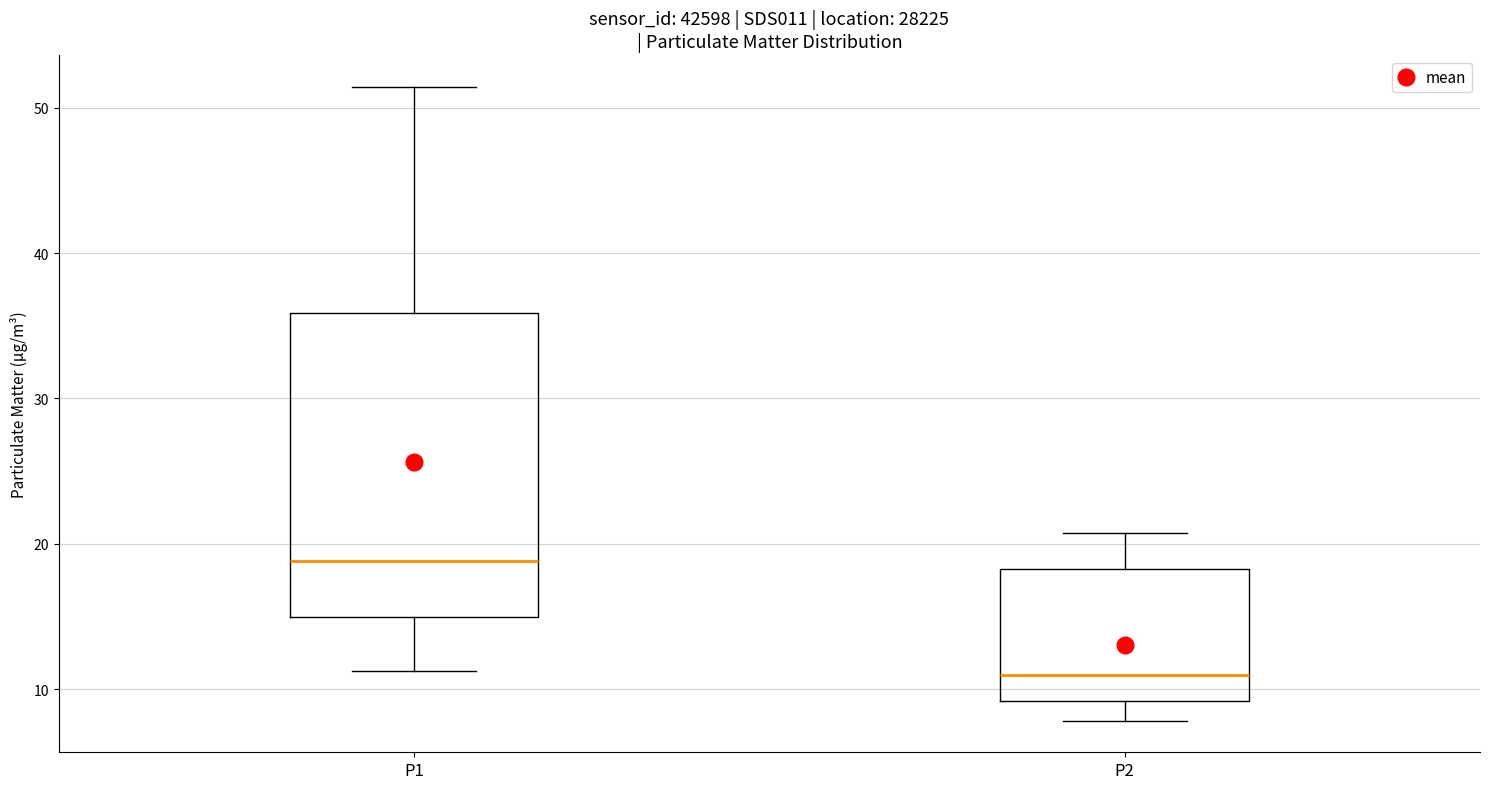

Which box's median line is the lowest?

P2